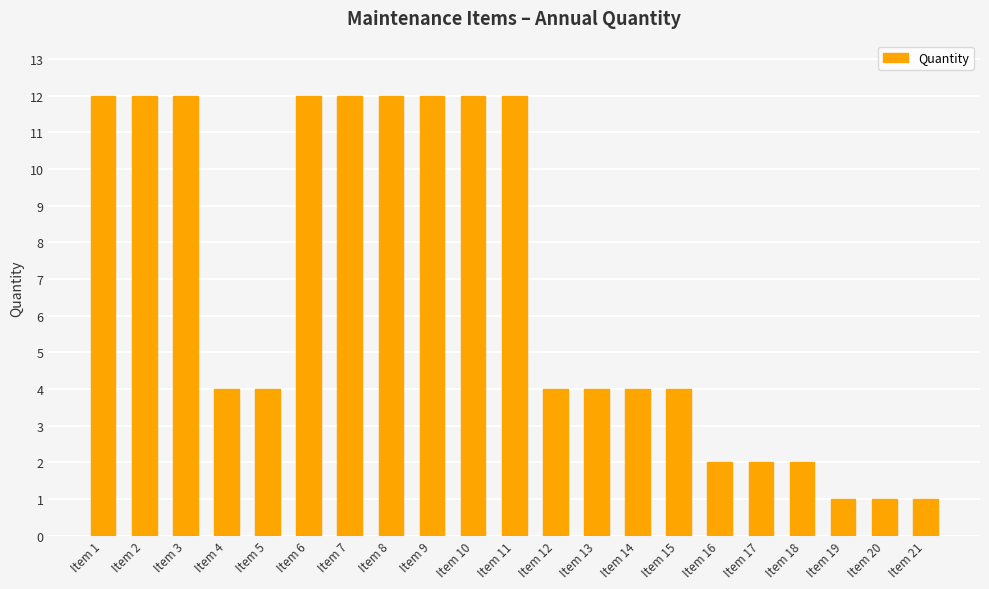

What is the sum of all values?

141